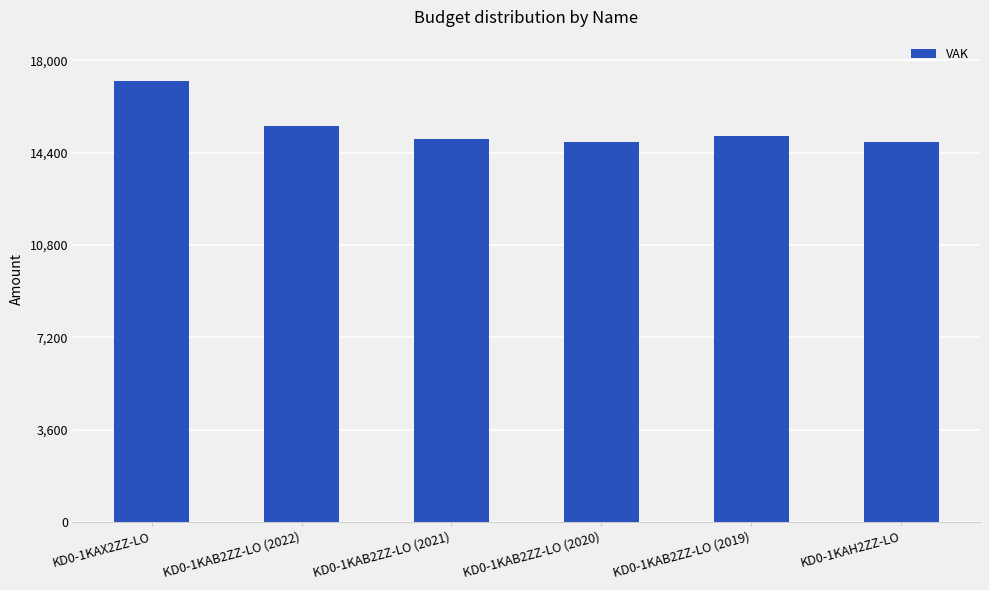

How many bars are there in total?

6